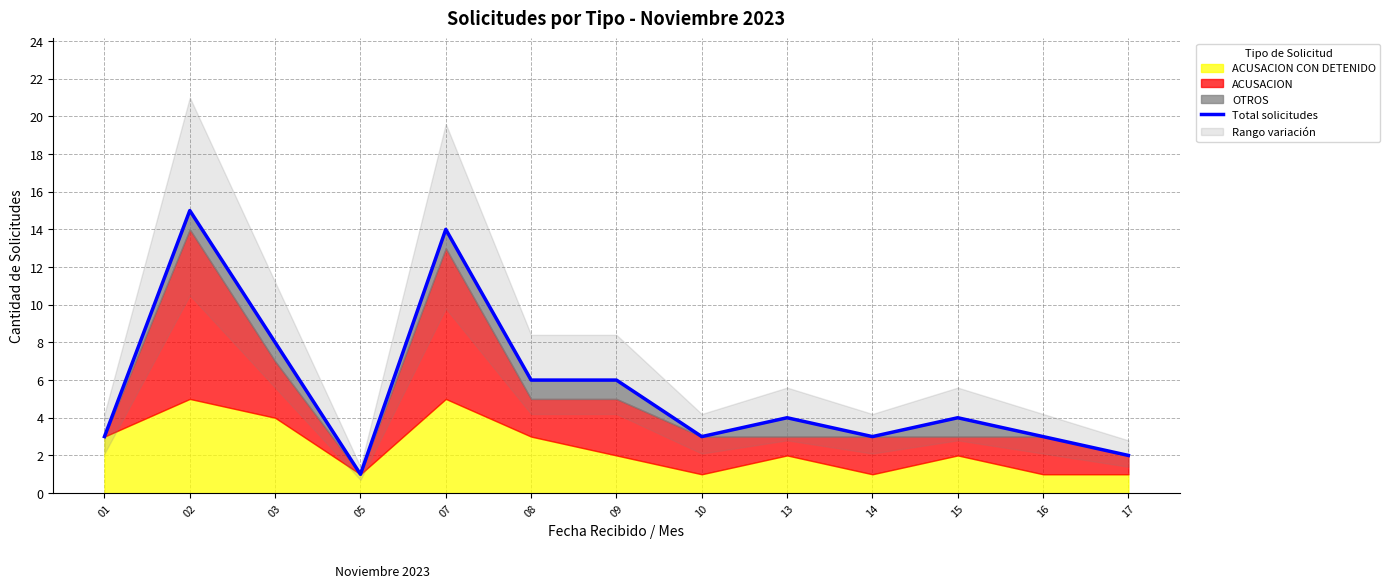

What is the greatest value displayed?

15